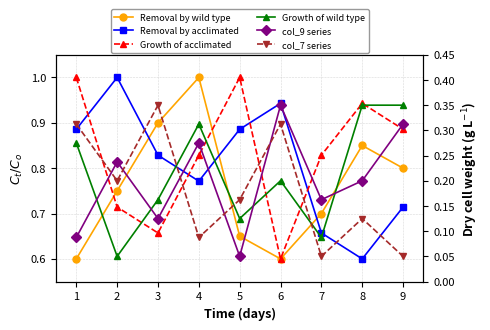

Reading left to right, transcribe all the data shown in this chart.

Removal by wild type: 0.6	0.8	0.9	1.0	0.7	0.6	0.7	0.8	0.8
Removal by acclimated: 0.9	1.0	0.8	0.8	0.9	0.9	0.7	0.6	0.7
Growth of acclimated: 1.0	0.7	0.7	0.8	1.0	0.6	0.8	0.9	0.9
Growth of wild type: 0.3	0.1	0.2	0.3	0.1	0.2	0.1	0.3	0.3
col_9 series: 0.1	0.2	0.1	0.3	0.1	0.3	0.2	0.2	0.3
col_7 series: 0.3	0.2	0.3	0.1	0.2	0.3	0.1	0.1	0.1